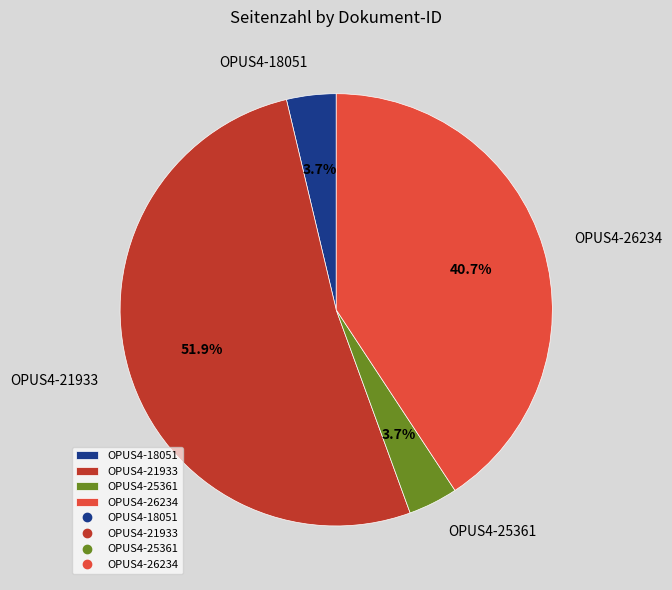

Count the number of slices in the pie.

4